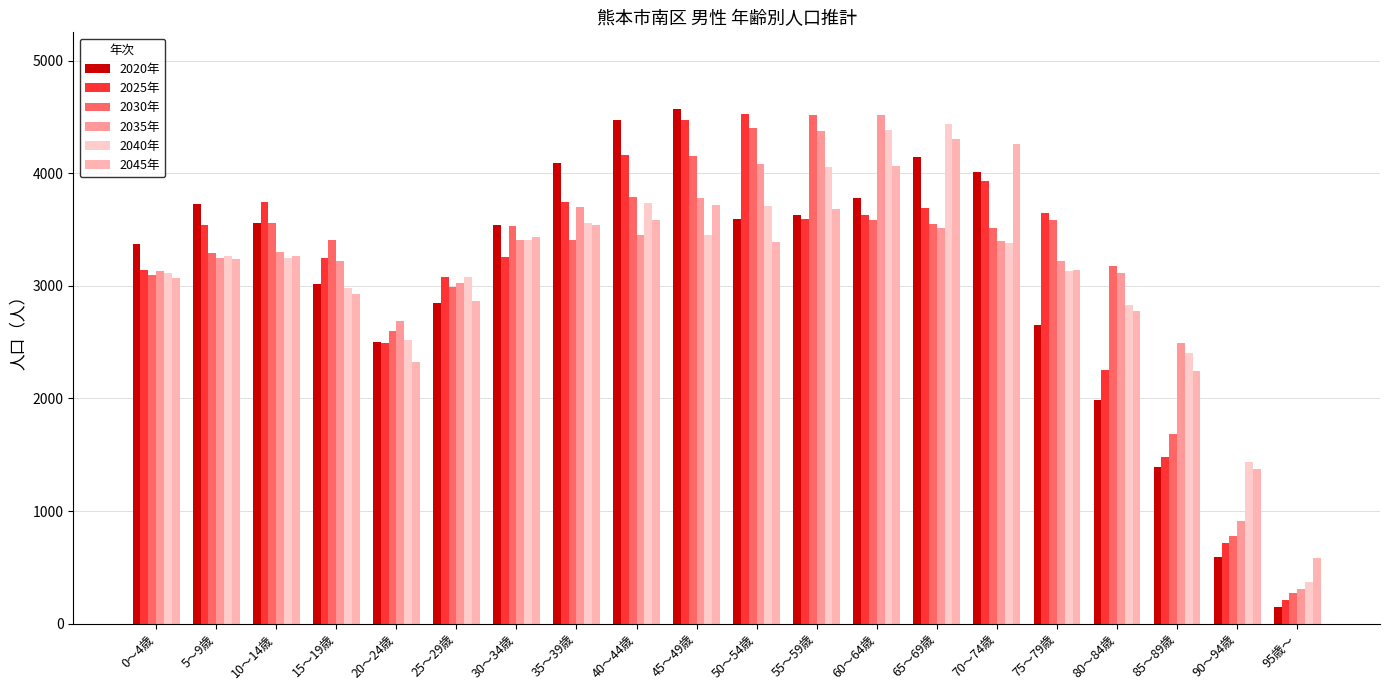

The value of 2030年 at 45～49歳 is 5583. True or false?

False